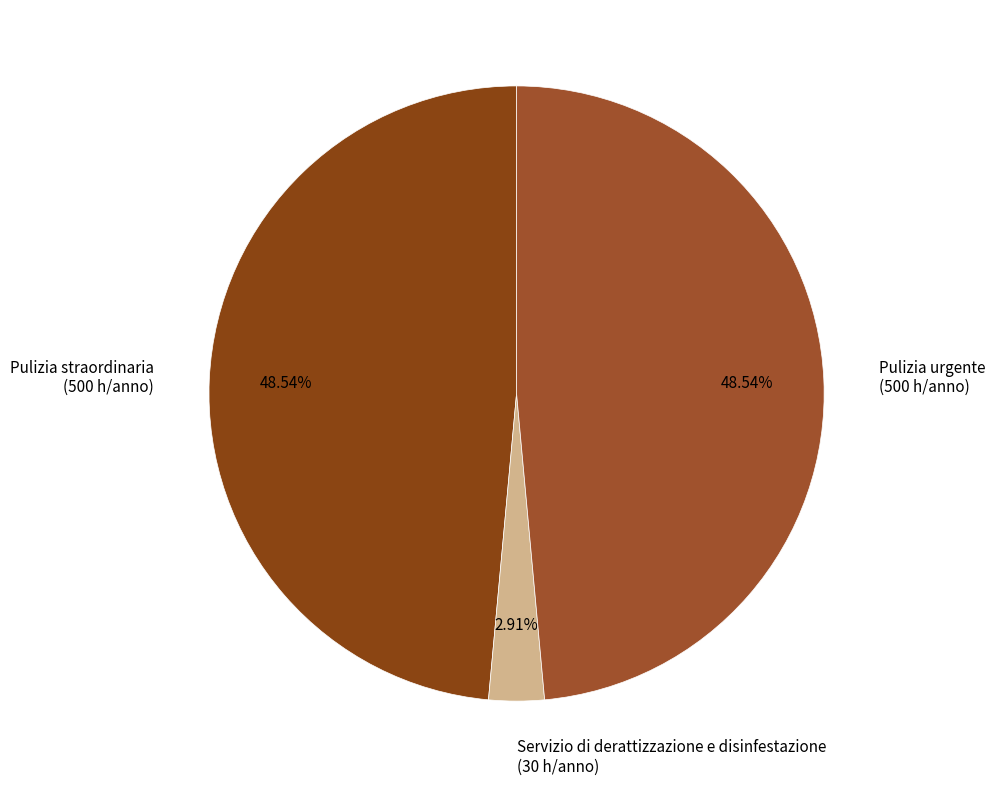

Does Pulizia straordinaria represent more than half of the total?

No